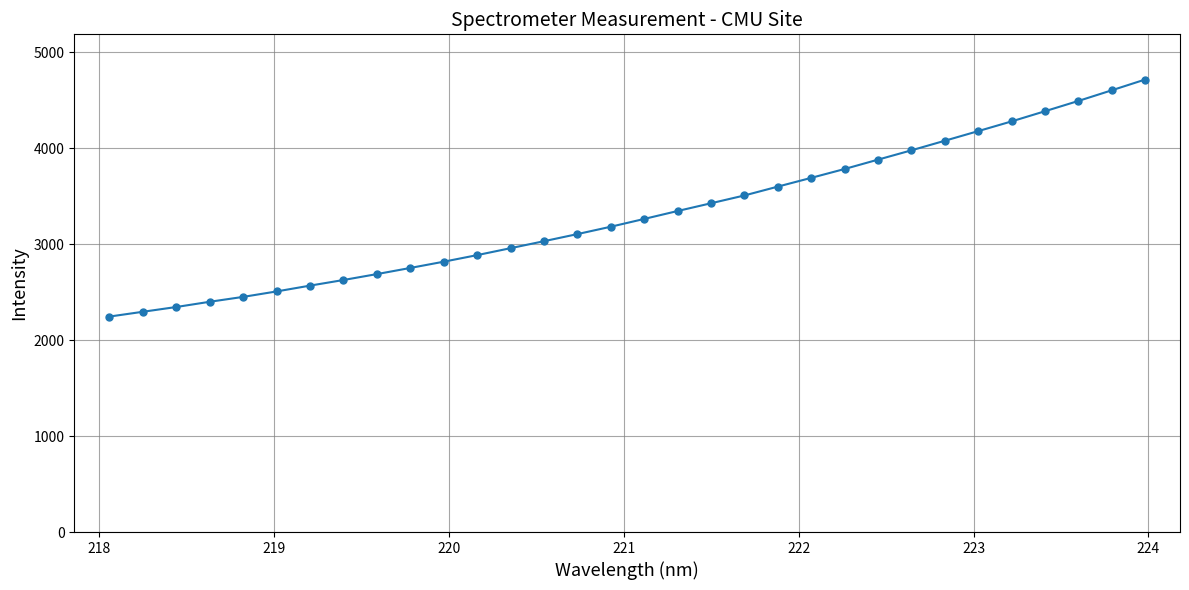

What is the minimum value shown in the chart?

2246.4